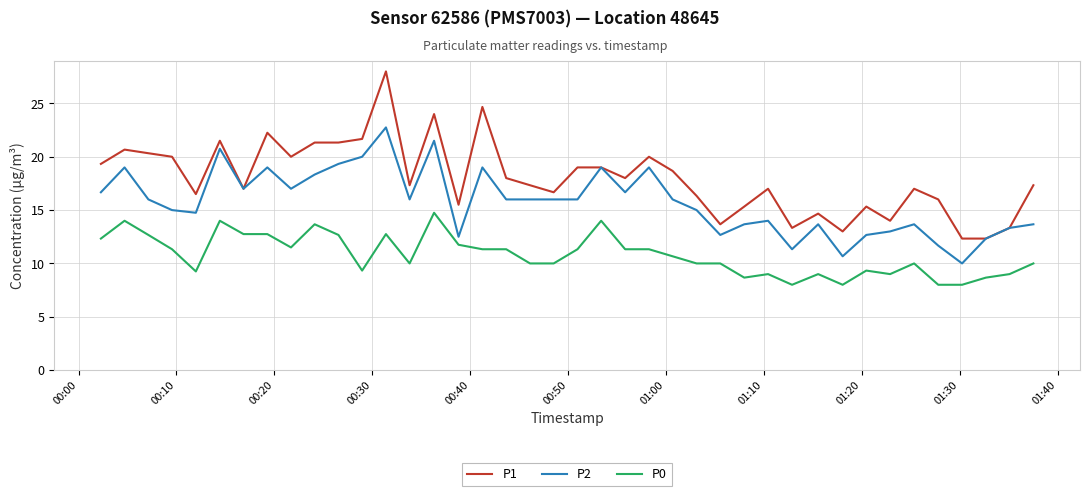

Which series has the largest total across all categories?

P1